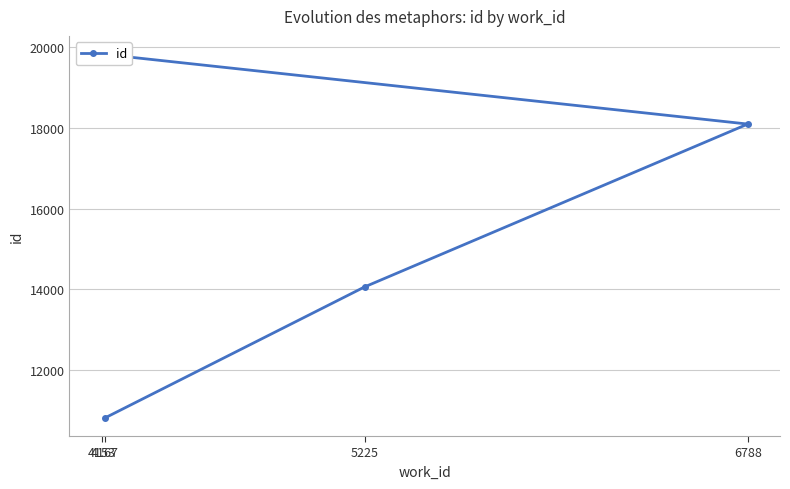

Read the value at 5225, to the nearest 50.

14050